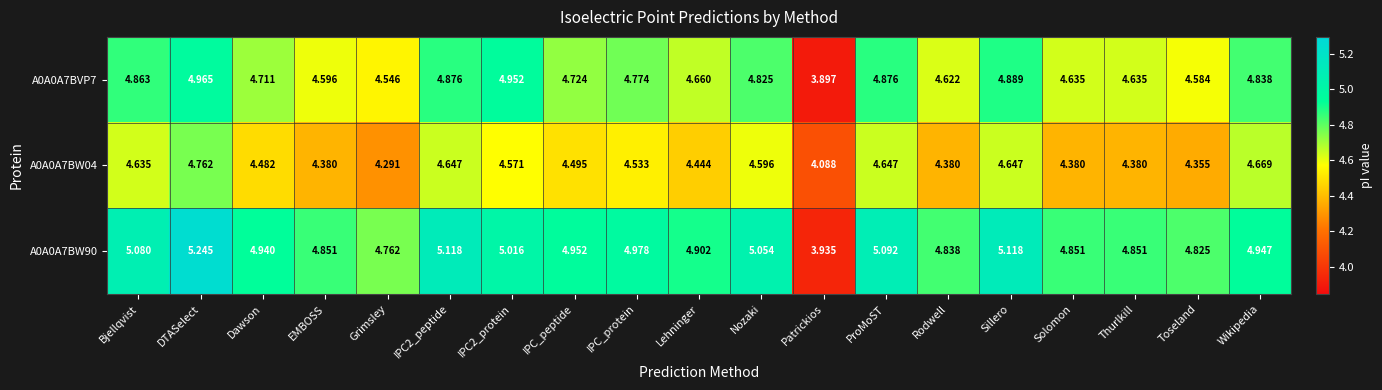

At which category does the chart reach its peak across all series?

DTASelect